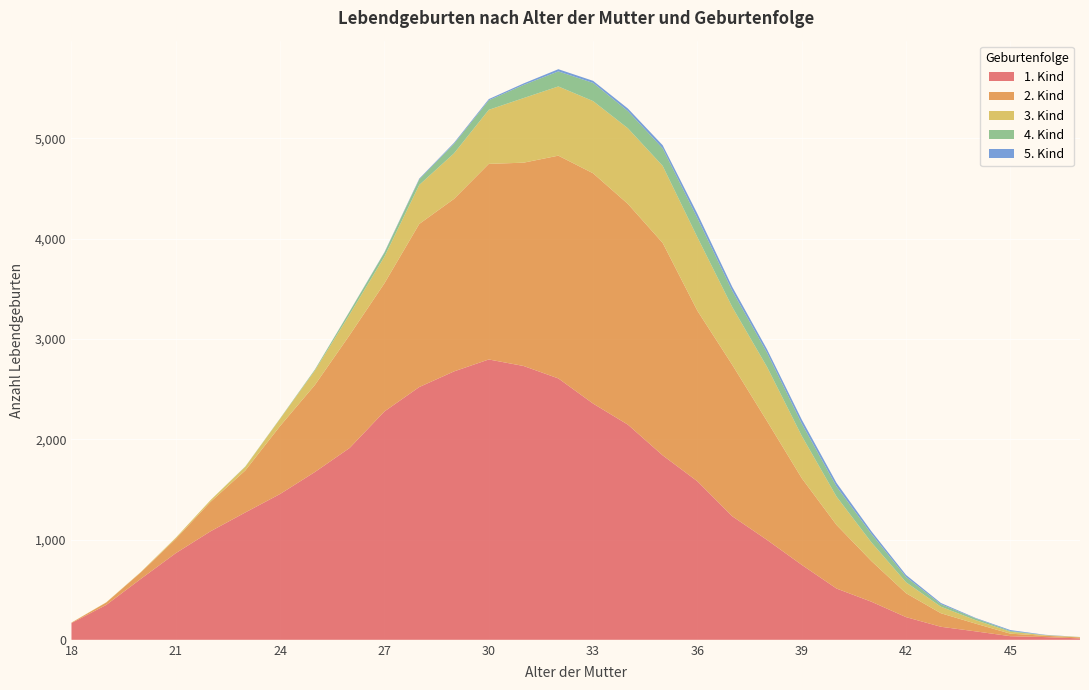

Reading left to right, what are all the values shown in this chart?

1. Kind: 18=167	19=348	20=609	21=864	22=1082	23=1270	24=1454	25=1673	26=1913	27=2277	28=2520	29=2676	30=2795	31=2730	32=2606	33=2355	34=2145	35=1839	36=1580	37=1232	38=996	39=747	40=511	41=380	42=226	43=130	44=84	45=36	46=27	47=14
2. Kind: 18=4	19=24	20=65	21=143	22=294	23=419	24=678	25=868	26=1126	27=1278	28=1626	29=1720	30=1950	31=2027	32=2221	33=2296	34=2201	35=2118	36=1700	37=1510	38=1185	39=864	40=634	41=406	42=238	43=135	44=77	45=25	46=13	47=10
3. Kind: 18=1	19=2	20=4	21=11	22=17	23=37	24=72	25=144	26=206	27=265	28=389	29=454	30=539	31=644	32=690	33=720	34=754	35=768	36=732	37=576	38=540	39=421	40=282	41=186	42=109	43=65	44=35	45=19	46=6	47=3
4. Kind: 18=0	19=0	20=0	21=0	22=0	23=3	24=4	25=9	26=29	27=41	28=56	29=95	30=95	31=131	32=150	33=181	34=171	35=175	36=191	37=162	38=142	39=123	40=101	41=85	42=53	43=25	44=17	45=8	46=1	47=1
5. Kind: 18=0	19=0	20=0	21=0	22=0	23=0	24=0	25=1	26=2	27=4	28=7	29=10	30=12	31=15	32=22	33=21	34=26	35=31	36=44	37=39	38=34	39=40	40=36	41=26	42=20	43=12	44=5	45=9	46=3	47=0